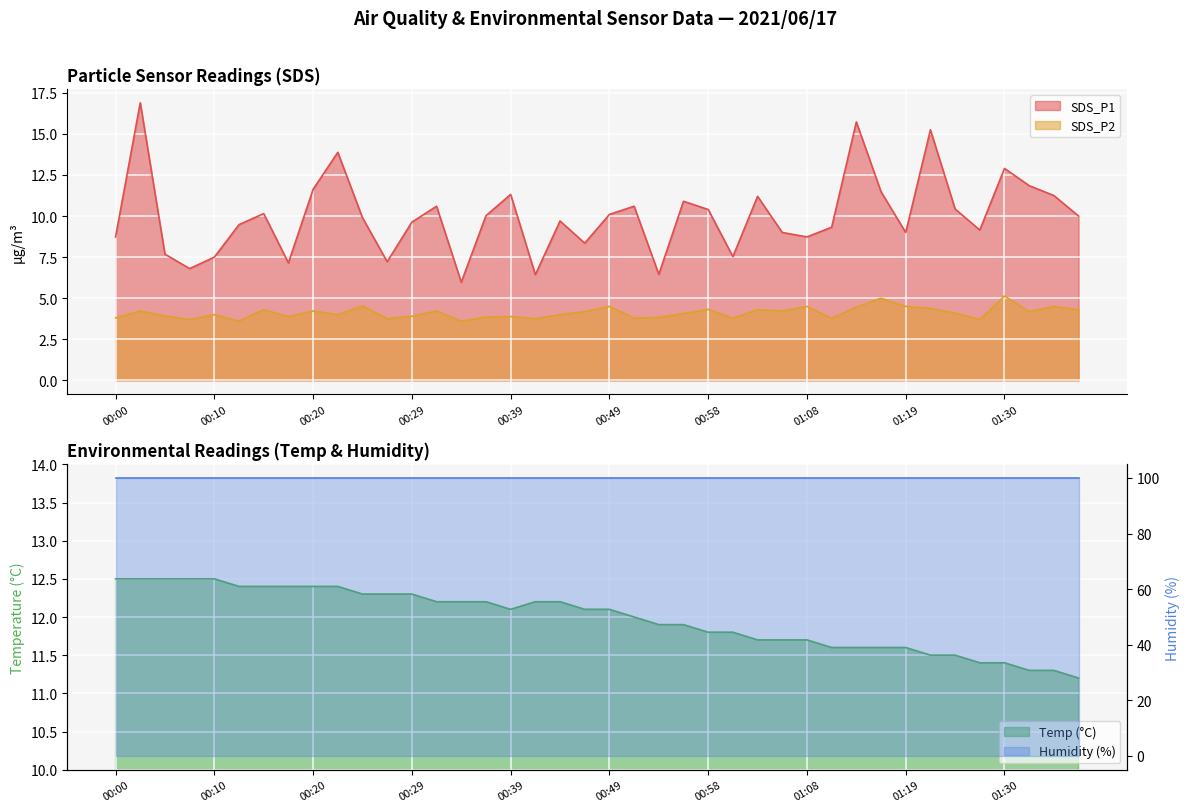

True or false: SDS_P1 and SDS_P2 intersect in this chart.

False